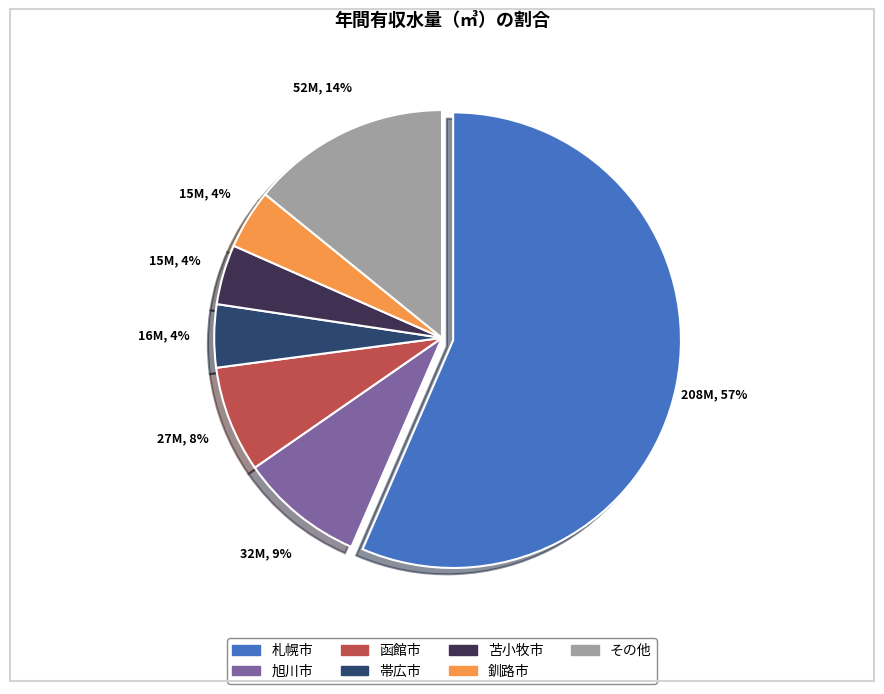

Is there a majority slice in this chart?

Yes